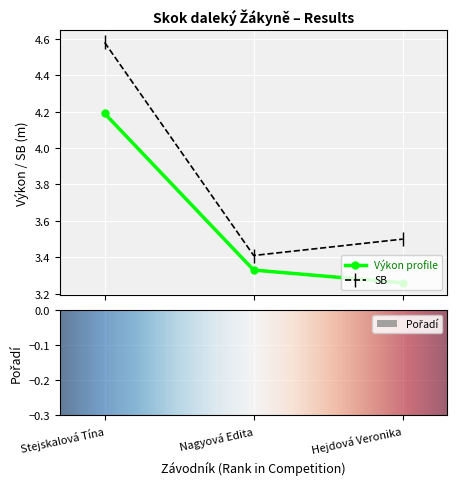

What is the value of the SB point at the 3rd from the left?

3.5